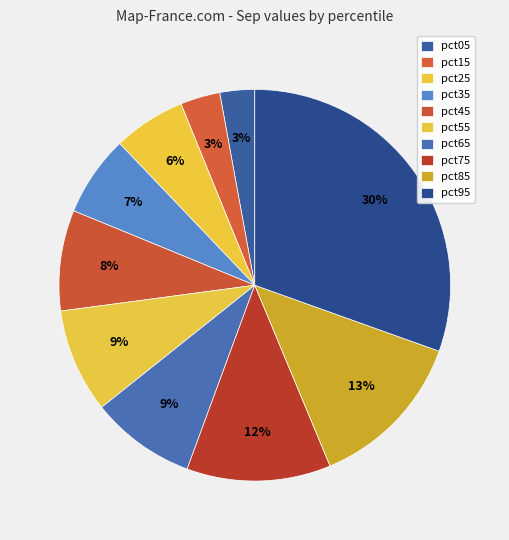

How many segments does this pie chart have?

10